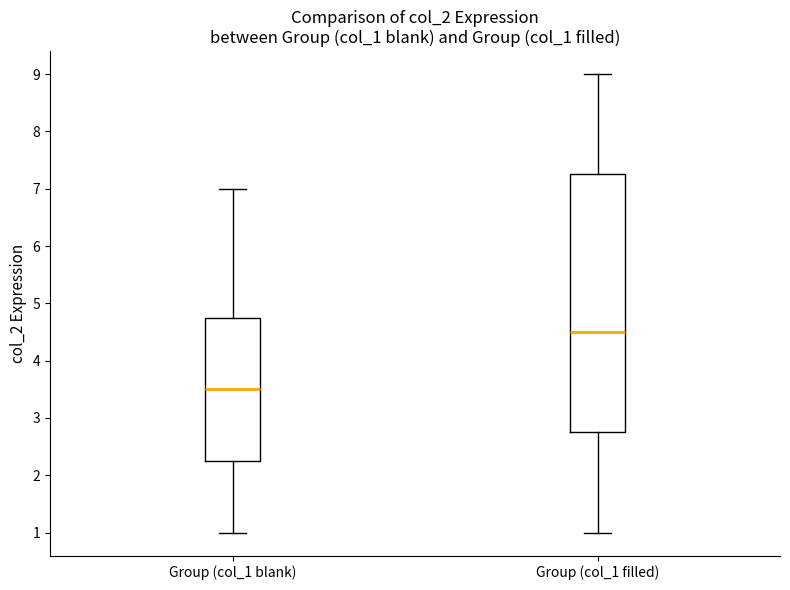

Where is the lower edge of the box for Group (col_1 blank) on the y-axis? The values are not printed on the chart, so give them approximately, as read against the axis.

2.3